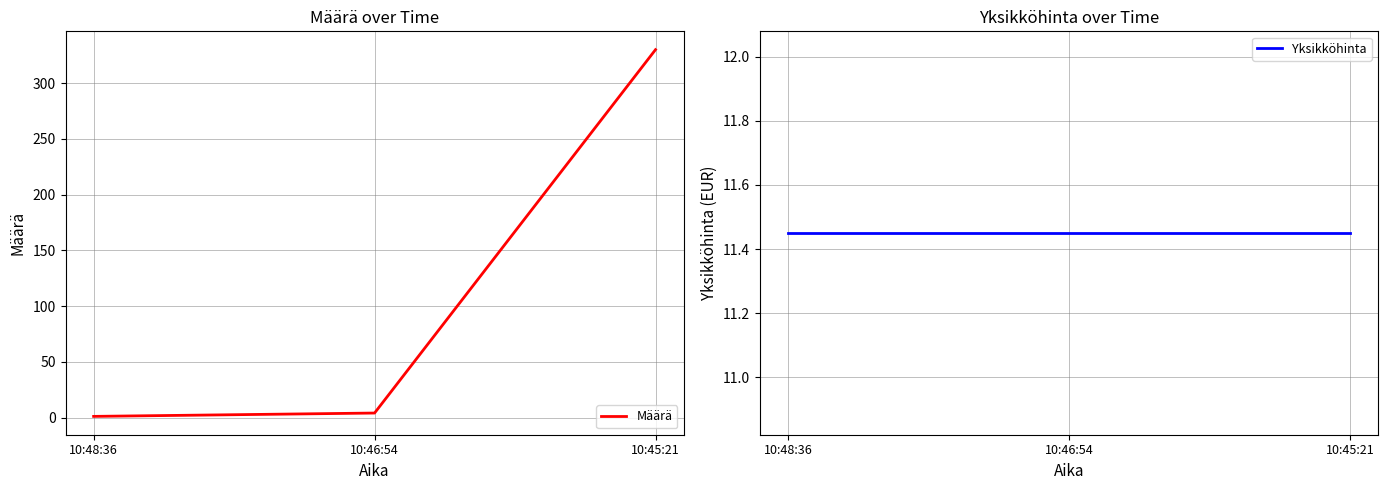

Which category has the lowest value in the Määrä series?

10:48:36